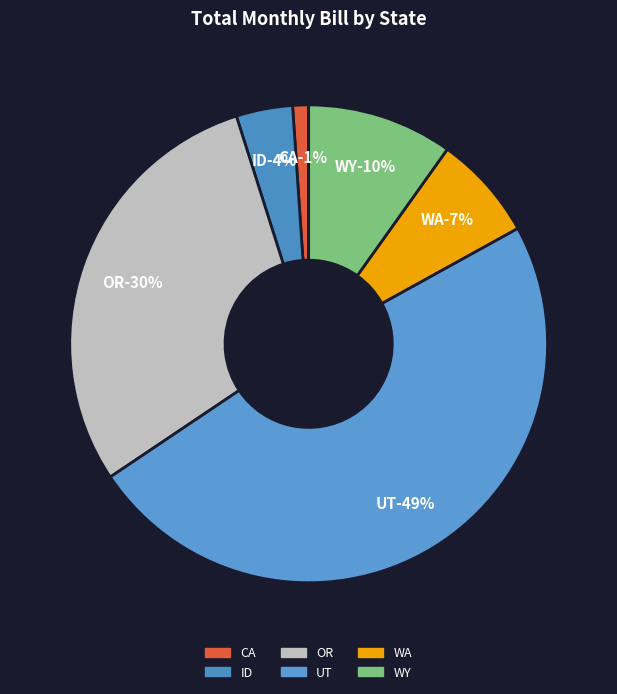

The WY slice represents 23% of the pie. True or false?

False